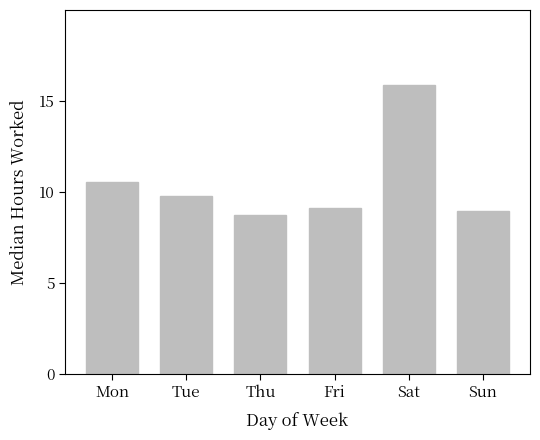

What is the sum of the values at Thu and Sun?

17.7